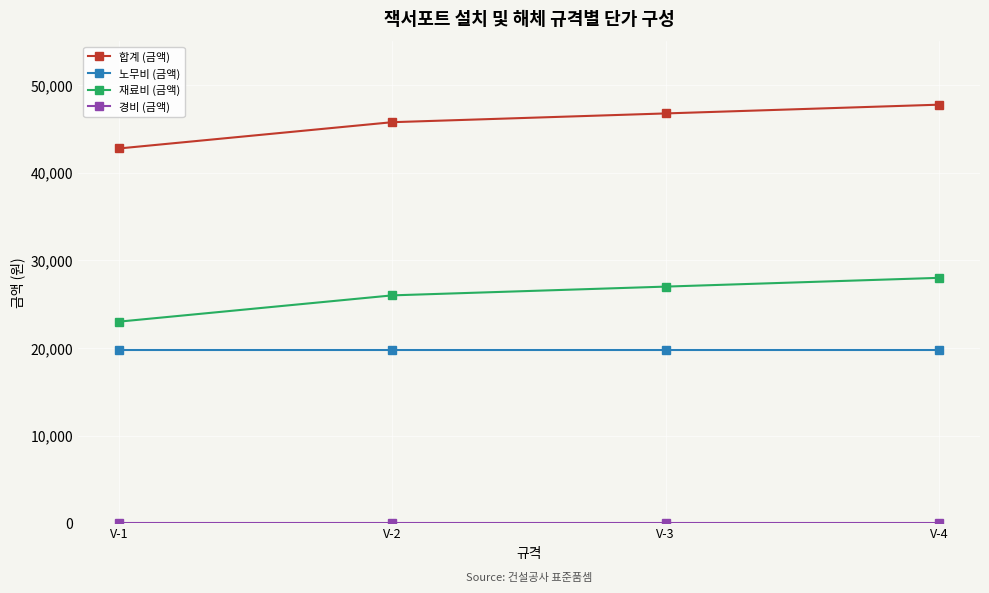

True or false: 재료비 (금액) and 노무비 (금액) intersect in this chart.

False